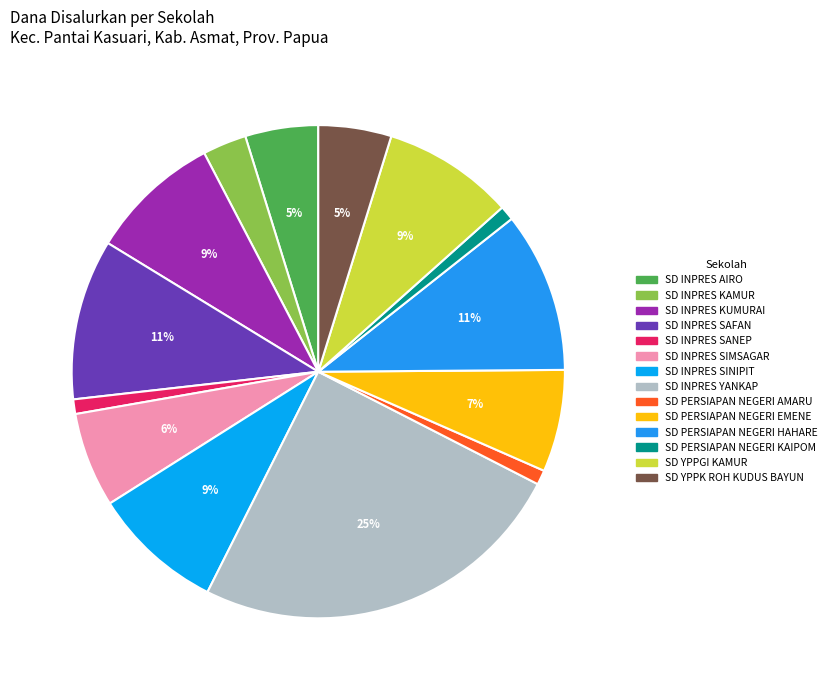

What portion of the pie excludes SD PERSIAPAN NEGERI KAIPOM?

99.0%